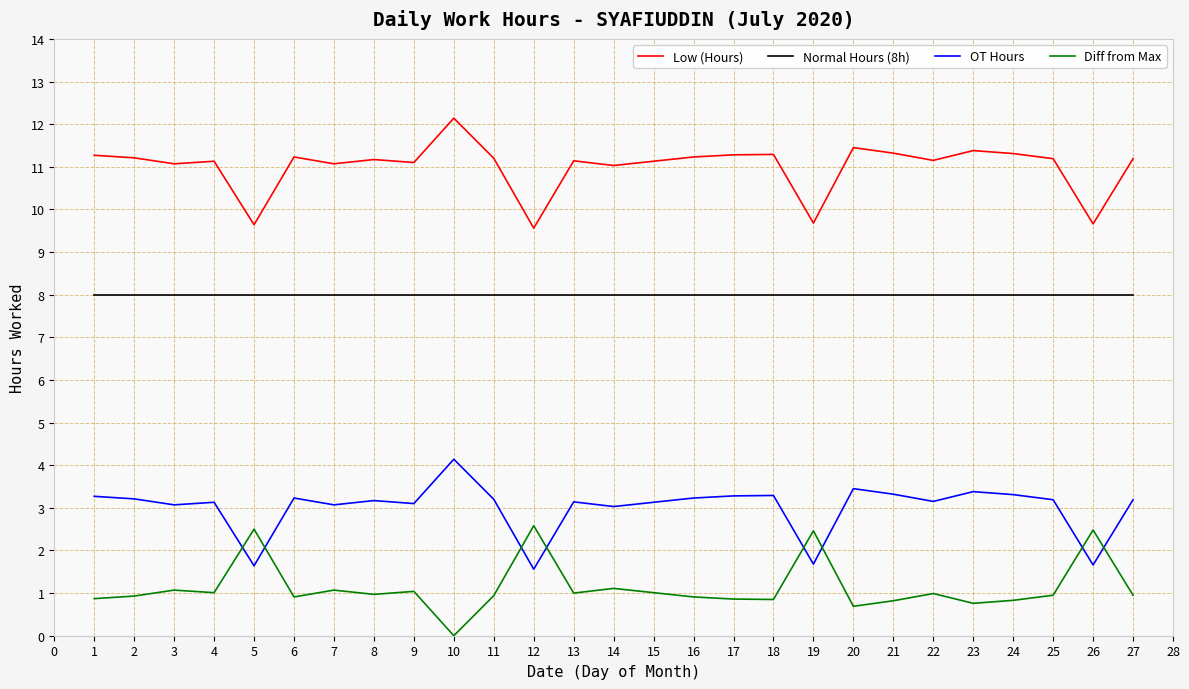

What is the difference between the highest and lowest values at 9?

10.1